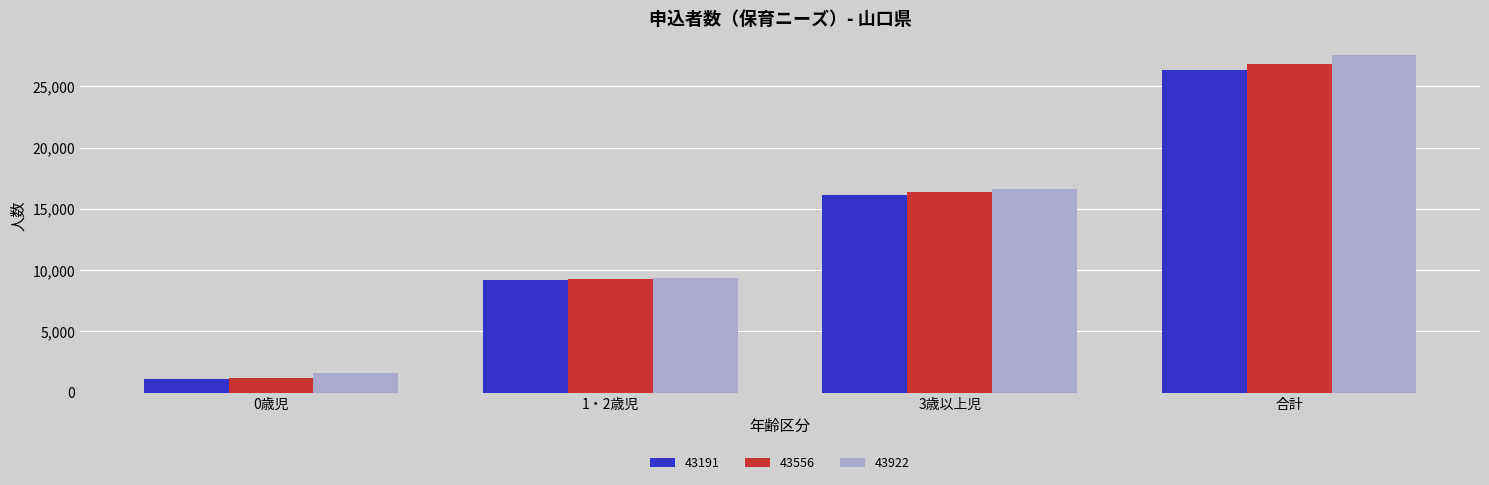

Which series has the widest spread of values?

43922